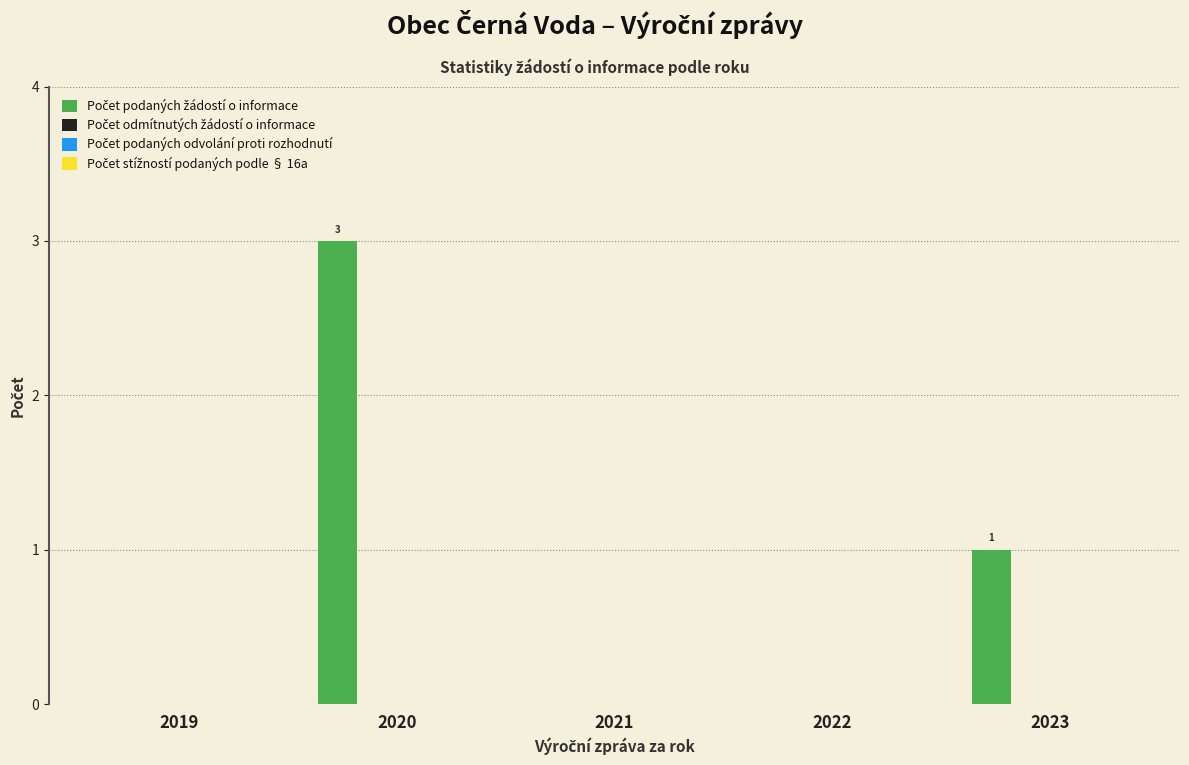

What is the sum of all values?

4